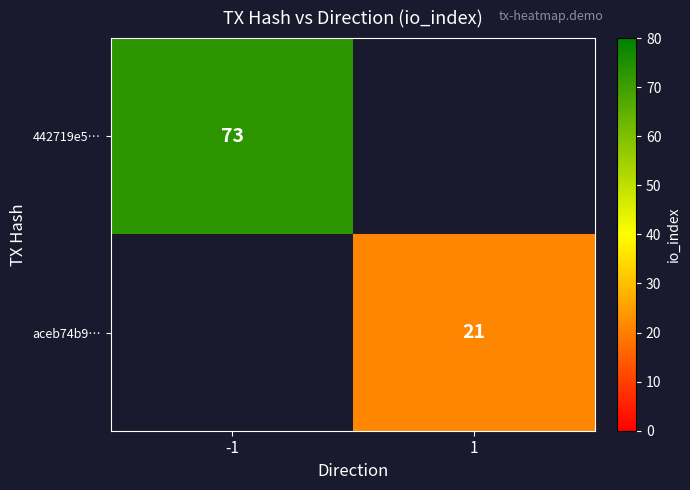

The 442719e5… series shows 113 at -1. True or false?

False